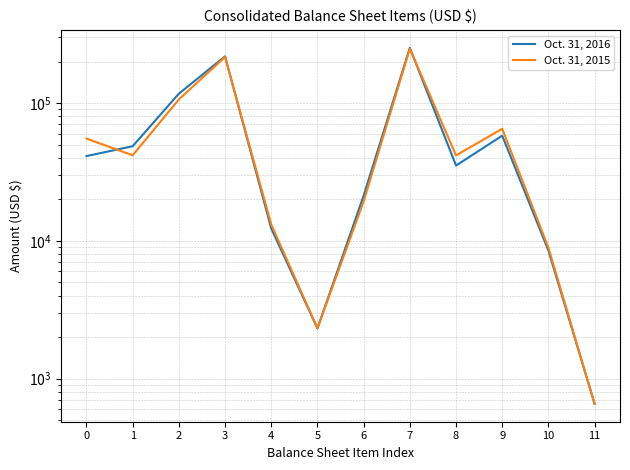

At which category is the sum across all series the highest?

7